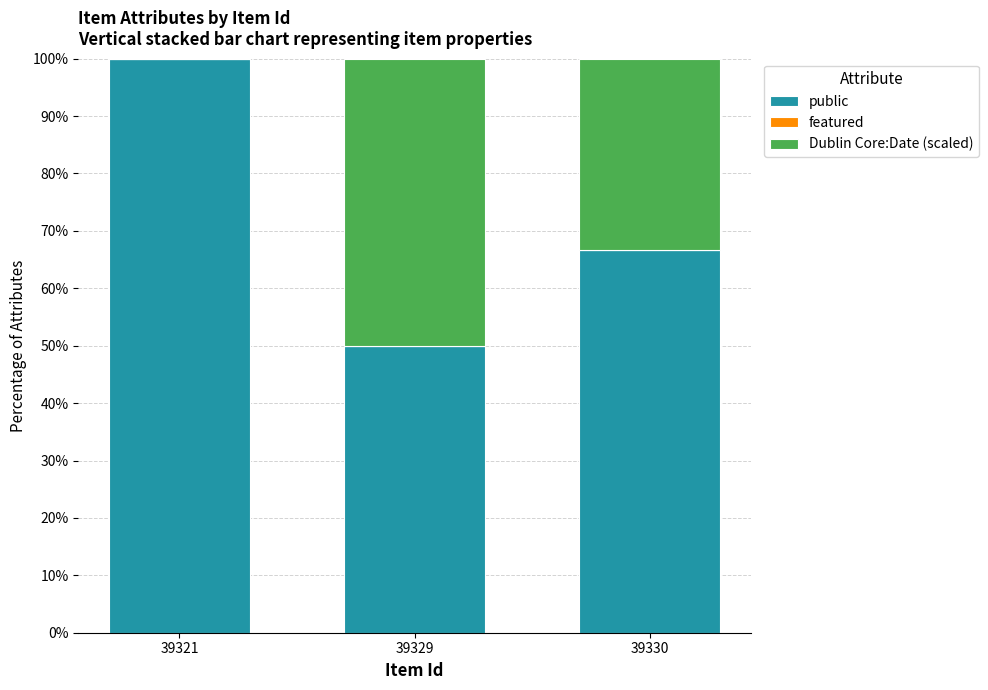

What value does the public series have at 39321?

100.0